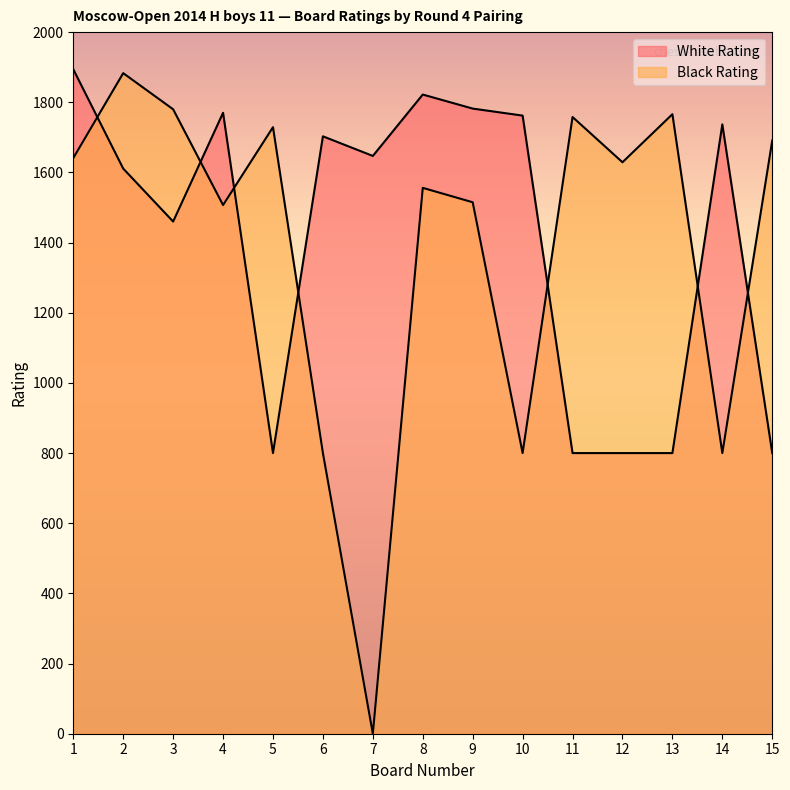

How many lines are shown in the chart?

2